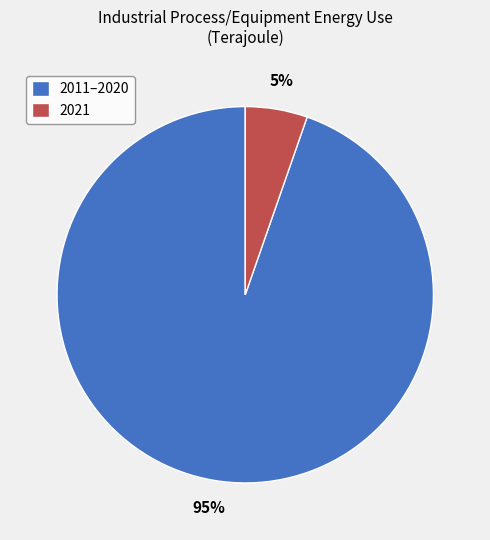

Rank the categories by value from highest to lowest.

2011–2020, 2021